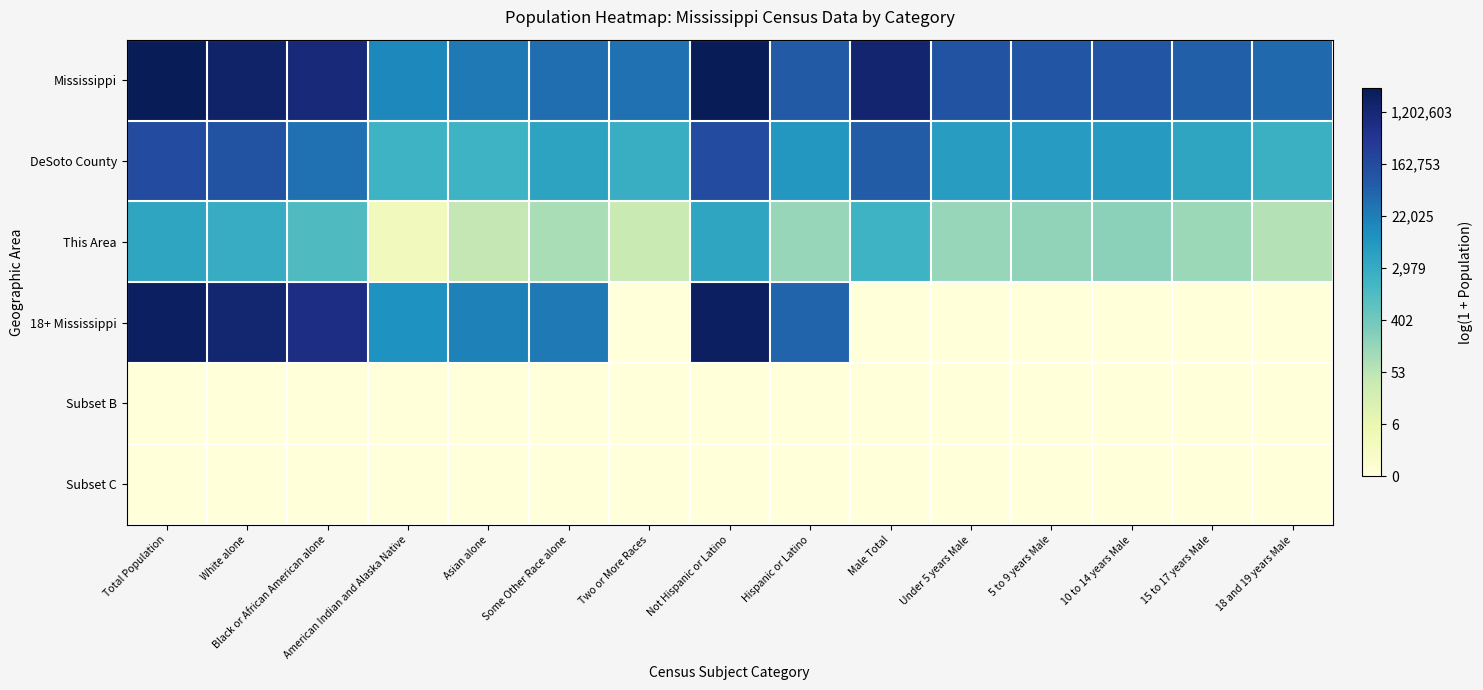

Count the number of categories in the chart.

15